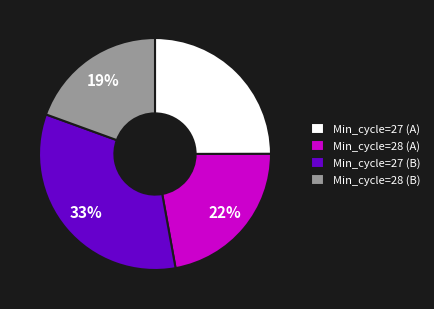

To the nearest percent, what percentage of the pie is Min_cycle=28 (A)?

22%